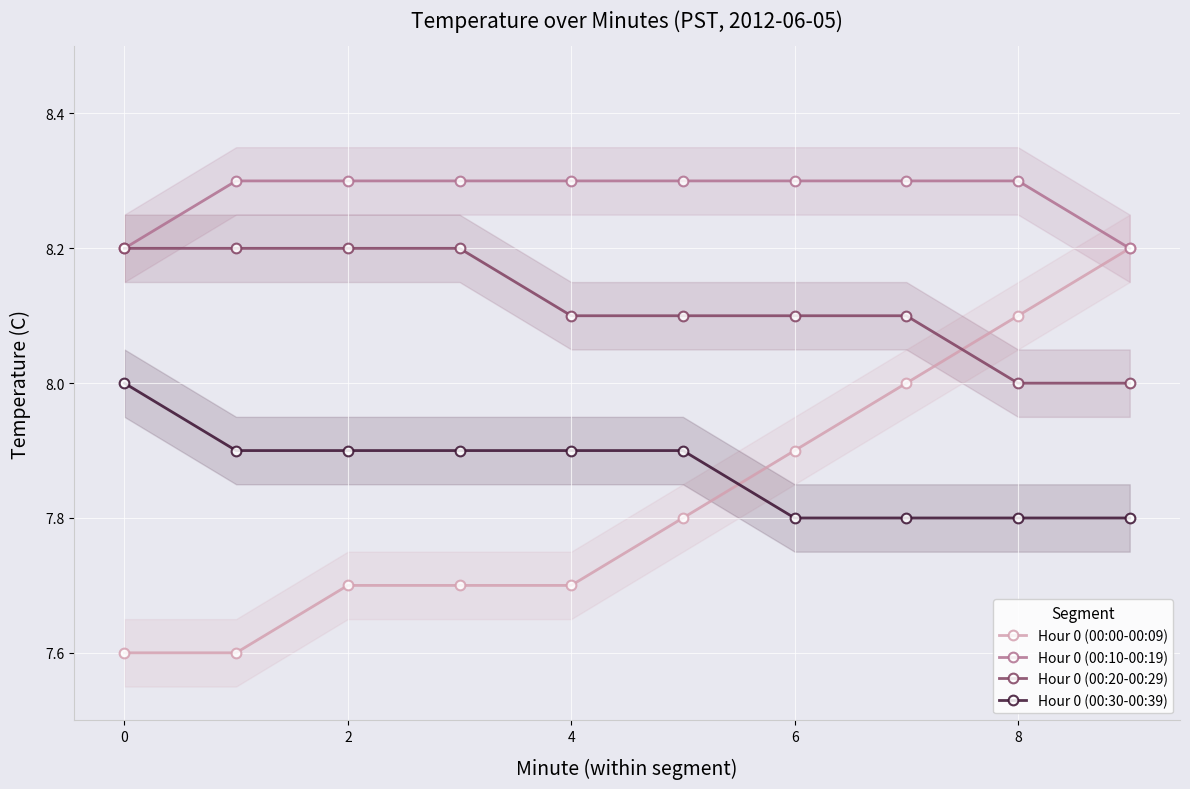

The value of Hour 0 (00:00-00:09) at 4 is 2.4. True or false?

False